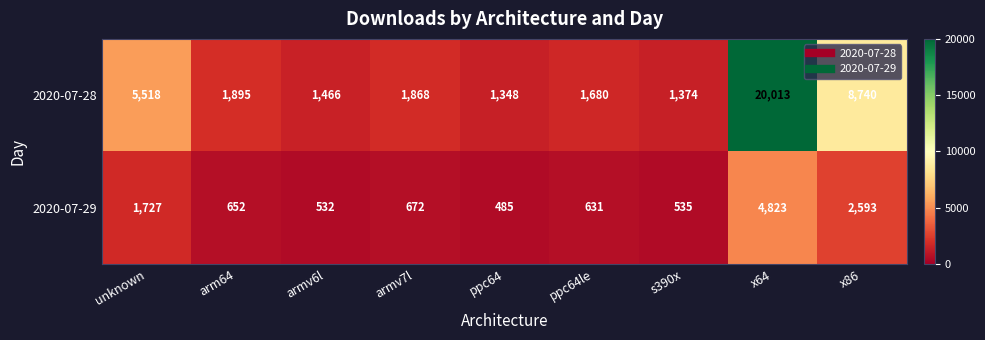

What is the average value of the 2020-07-28 series?

4878